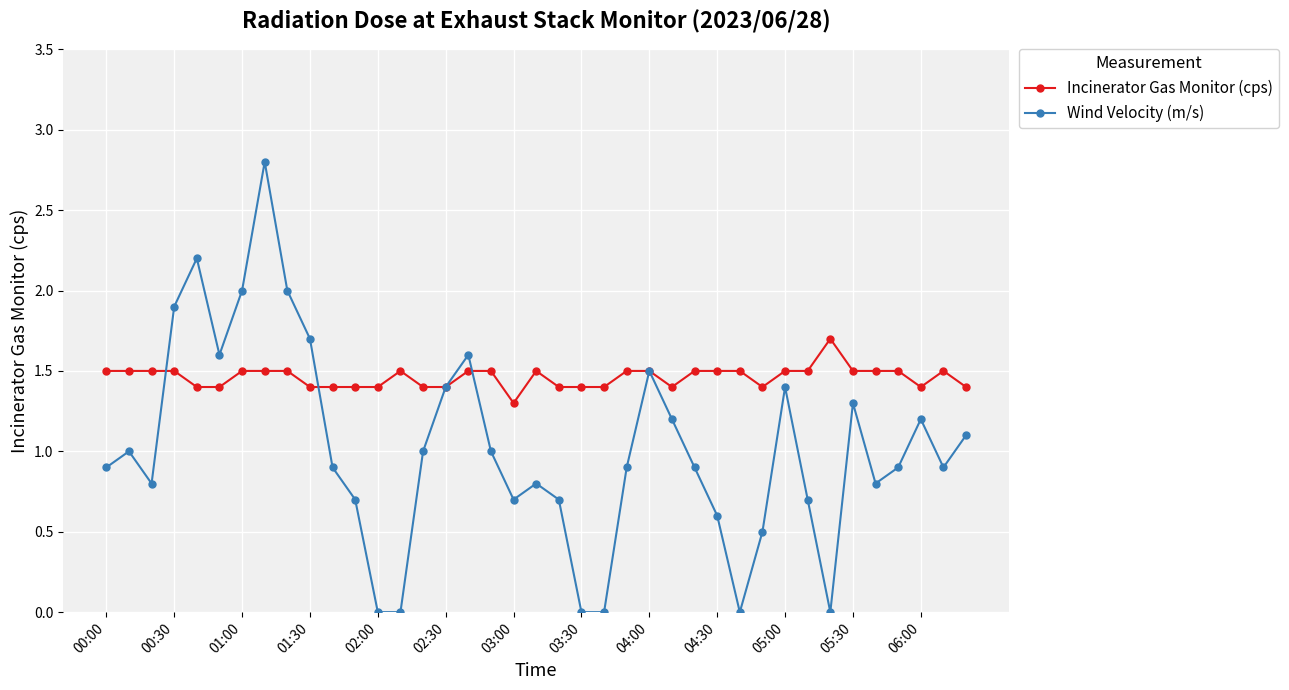

Which series has the largest total across all categories?

Incinerator Gas Monitor (cps)